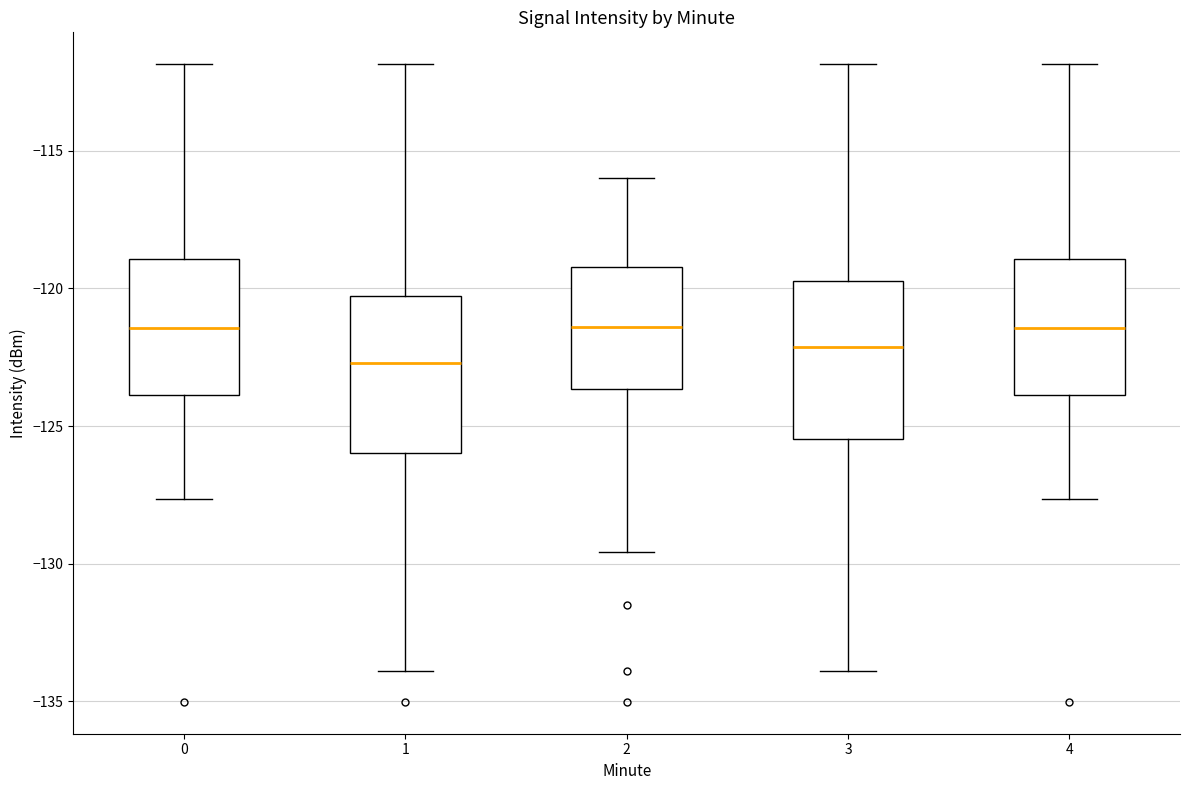

Reading left to right, transcribe this box plot: for each box, give where its median line is, the range the box spans, and where its two whiskers end, as read against the y-axis. The values are not printed on the chart, so give them approximately, as read against the axis.

0: median -121.5, box -124.0 to -119.0, whiskers -127.5 to -112.0
1: median -122.5, box -126.0 to -120.5, whiskers -134.0 to -112.0
2: median -121.5, box -123.5 to -119.0, whiskers -129.5 to -116.0
3: median -122.0, box -125.5 to -119.5, whiskers -134.0 to -112.0
4: median -121.5, box -124.0 to -119.0, whiskers -127.5 to -112.0